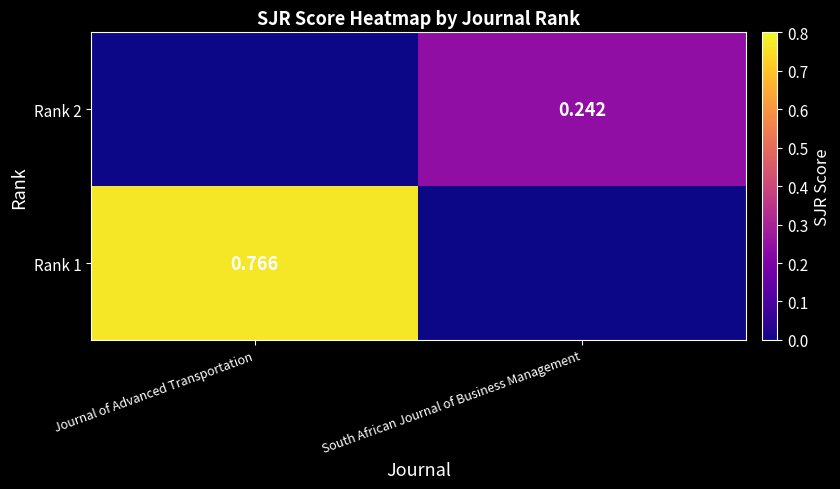

Is the value of Rank 2 at South African Journal of Business Management greater than the value of Rank 1 at Journal of Advanced Transportation?

No